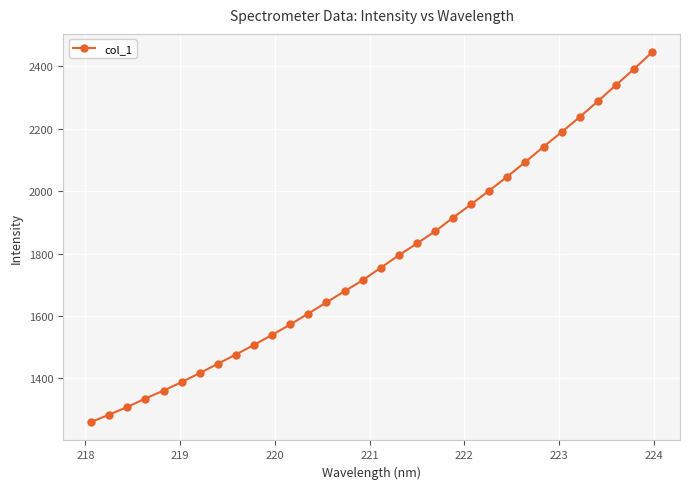

What is the smallest value displayed?

1260.6